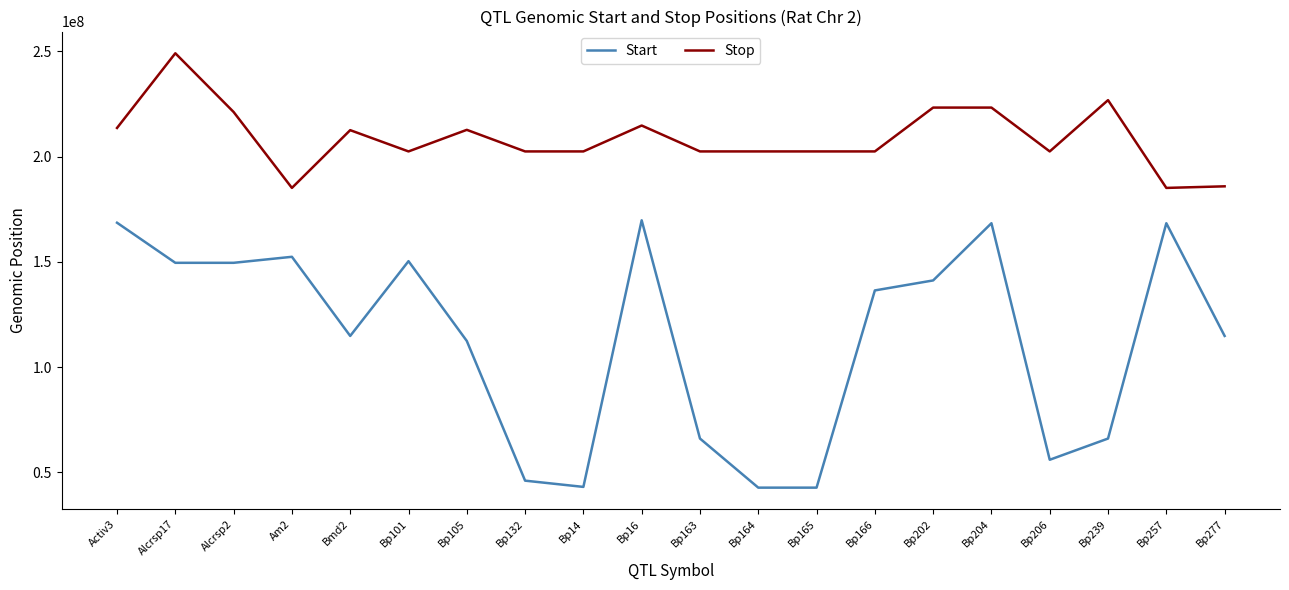

Count the number of categories in the chart.

20